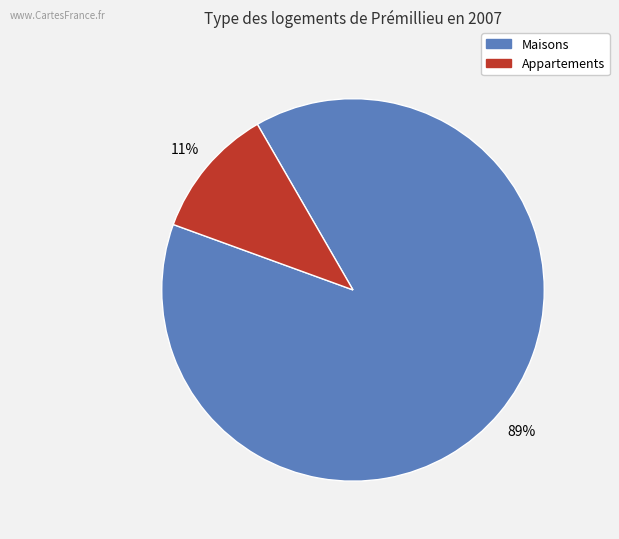

To the nearest percent, what is the difference between the largest and smallest slice percentages?

78%